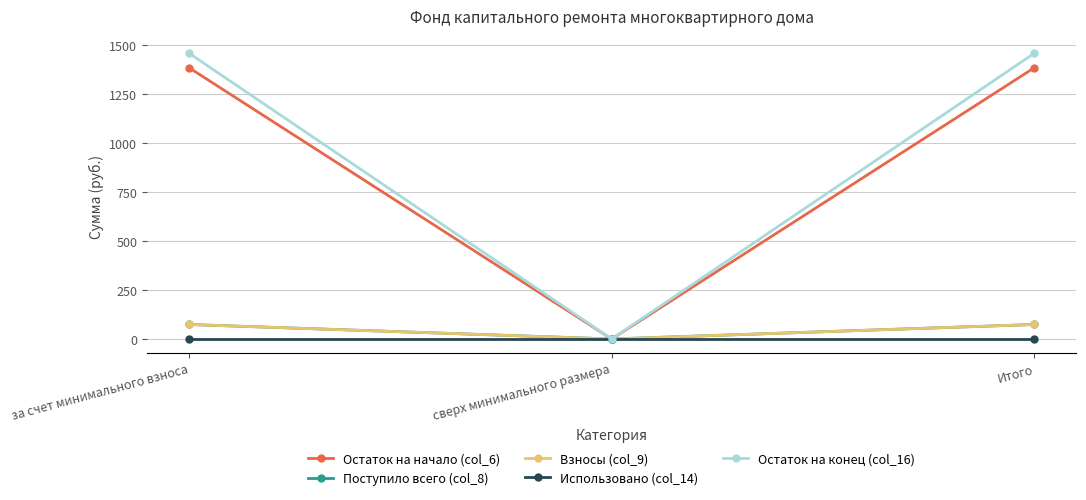

True or false: Взносы (col_9) has a value of 43.3 at за счет минимального взноса.

False